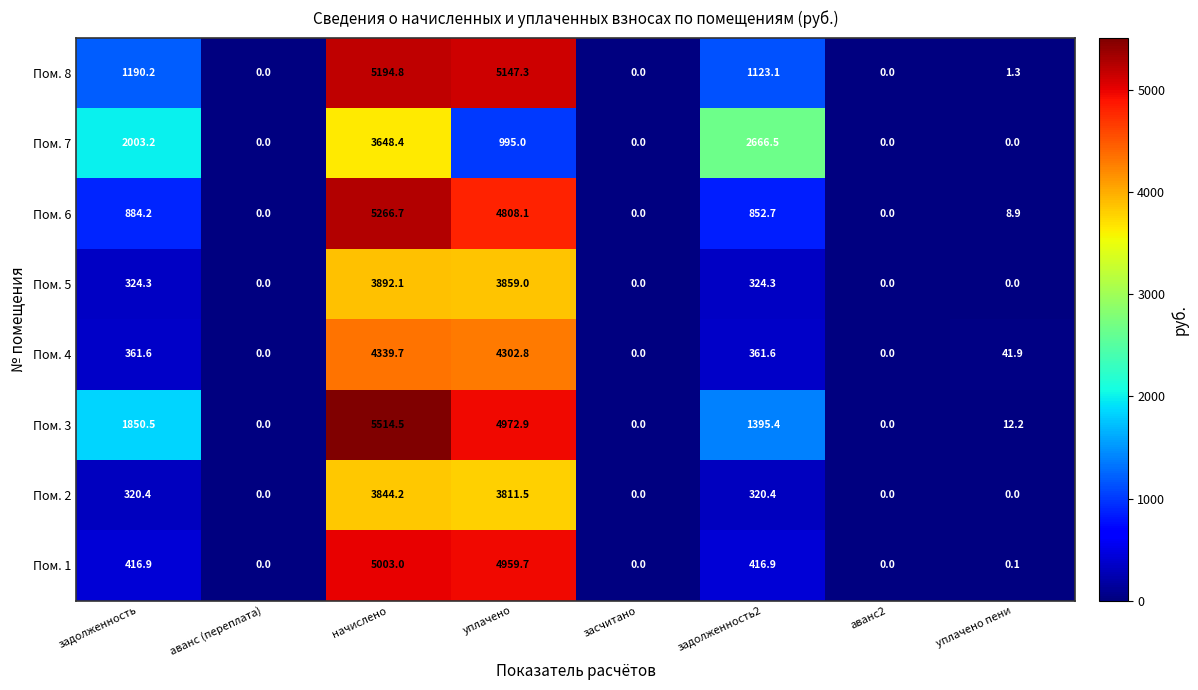

Between аванс (переплата) and уплачено пени, which series saw the biggest shift?

Пом. 4